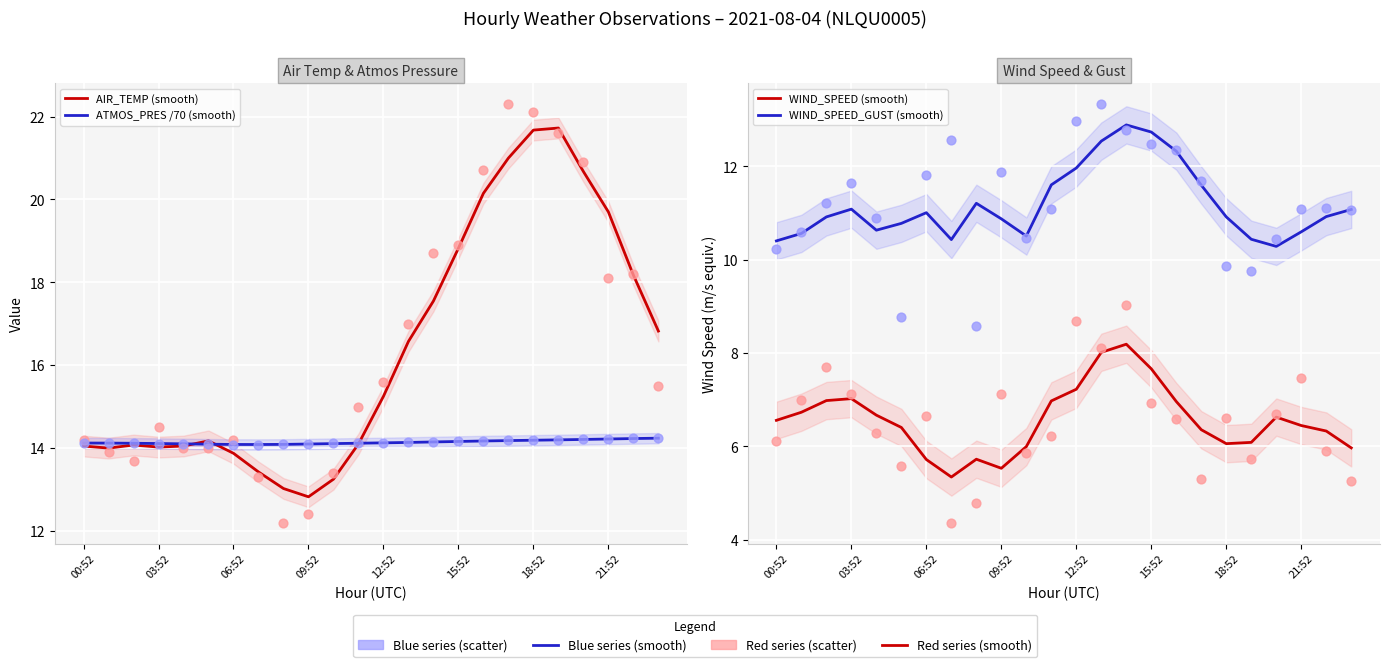

Which series contains the lowest Y value?

WIND_SPEED (smooth)